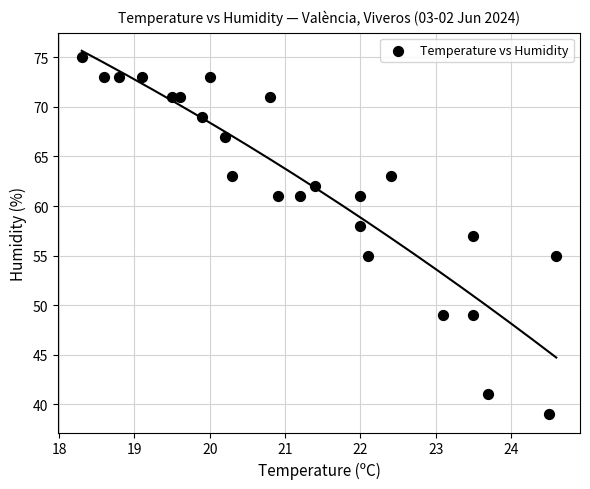

What is the range of Y values (max minus min)?

36